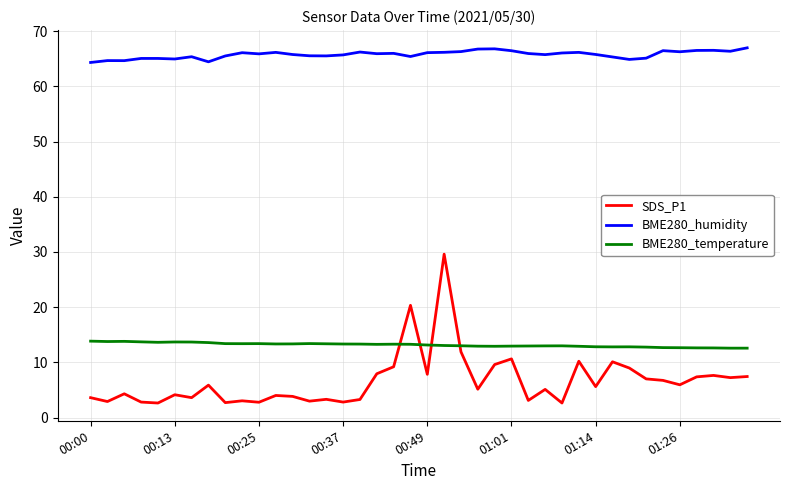

True or false: BME280_humidity and SDS_P1 cross at least once.

False